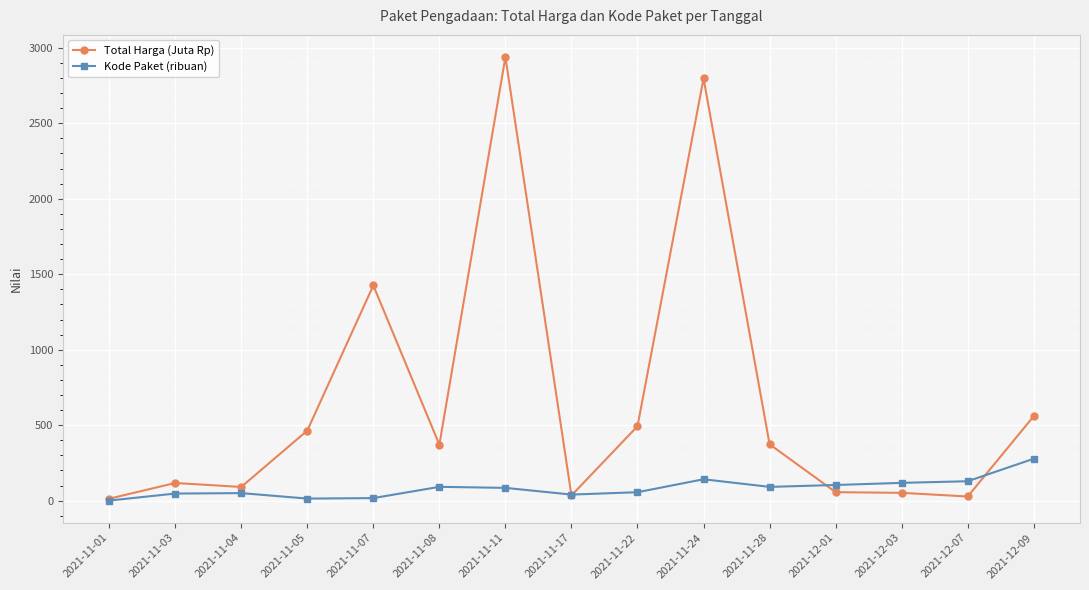

List the series in order of their overall mean, highest first.

Total Harga (Juta Rp), Kode Paket (ribuan)